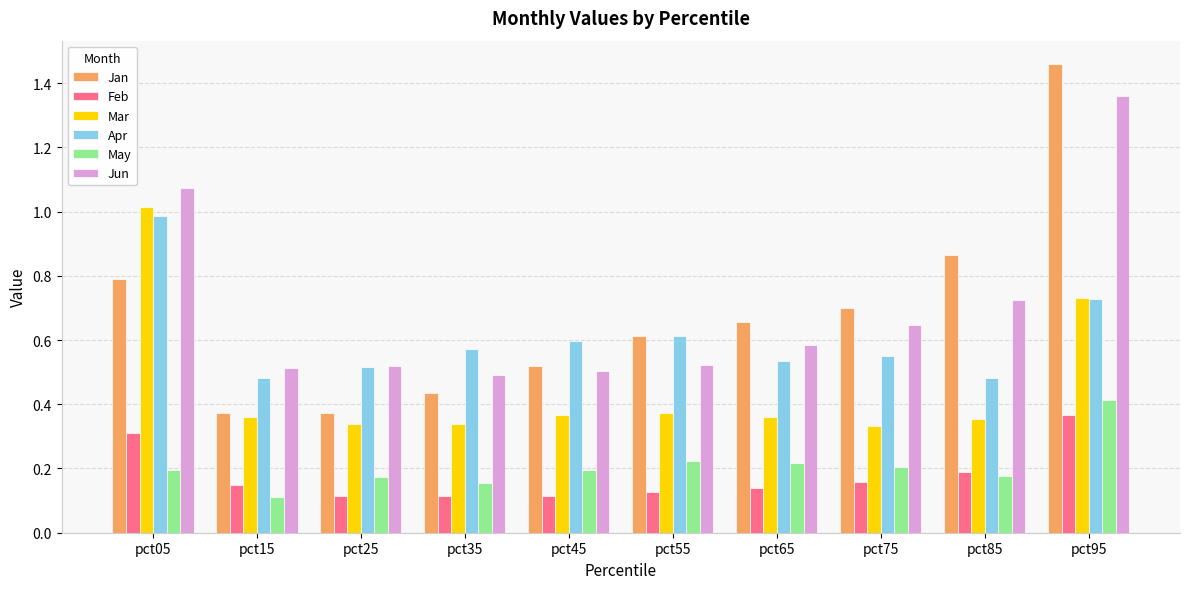

True or false: Mar has a value of 0.4 at pct65.

True